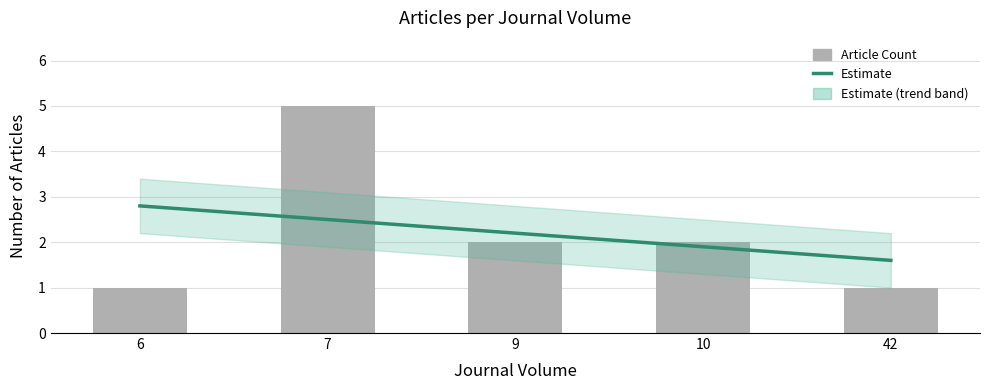

What is the average value?

2